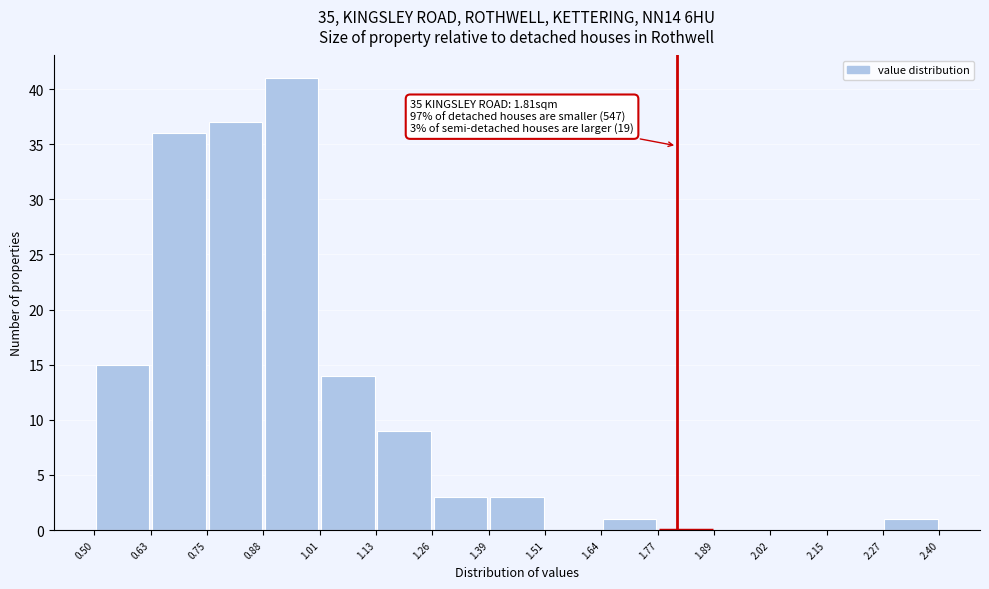

Which range on the x-axis has the tallest bar?

0.88 to 1.01